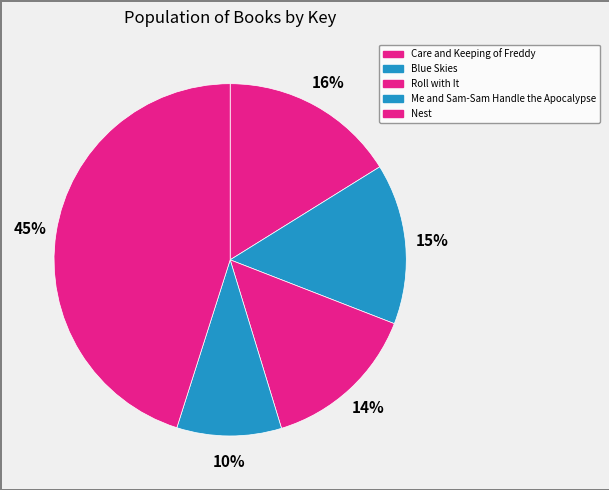

How many slices are in this pie chart?

5